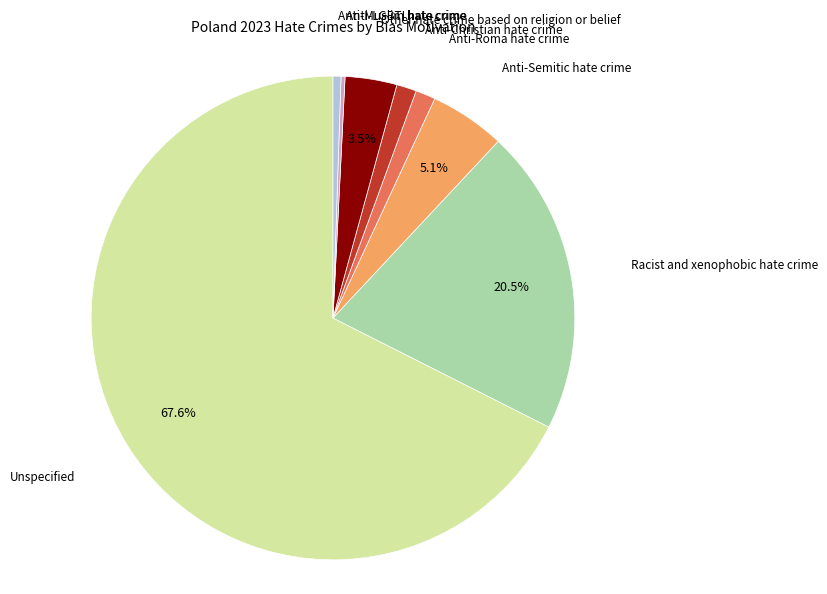

Is there any slice that represents more than half of the pie?

Yes